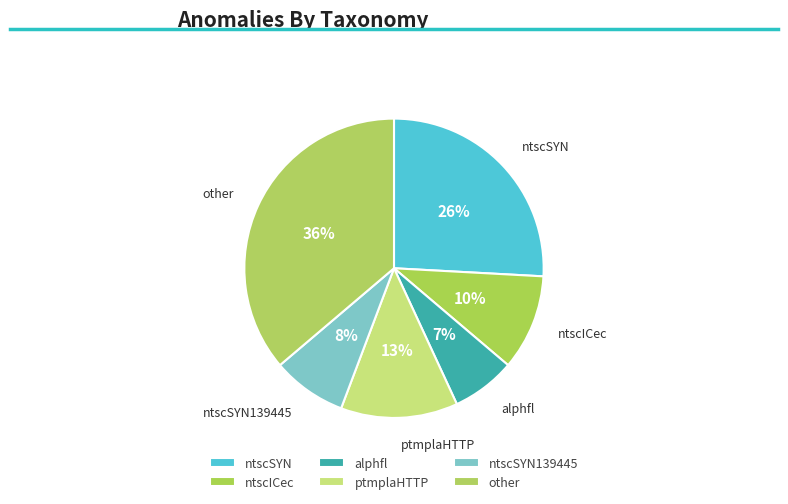

To the nearest percent, what is the combined percentage of ptmplaHTTP and alphfl?

20%